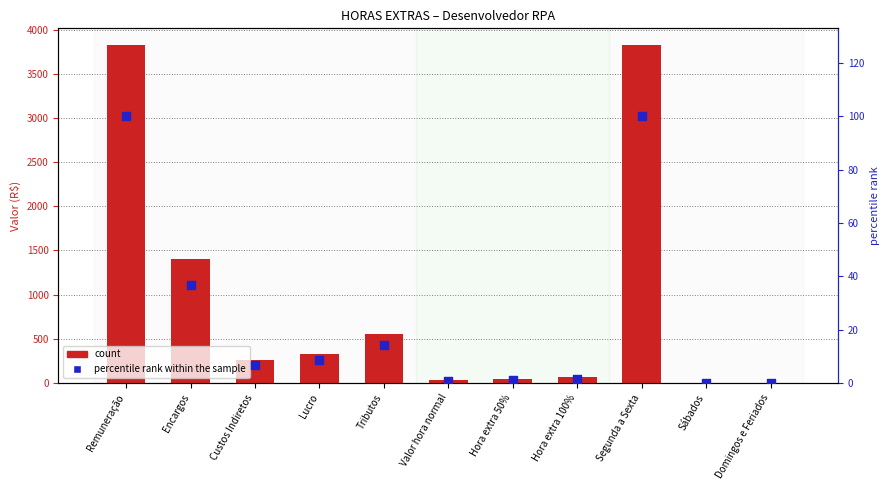

Which series reaches the minimum Y coordinate?

Valor (R$)